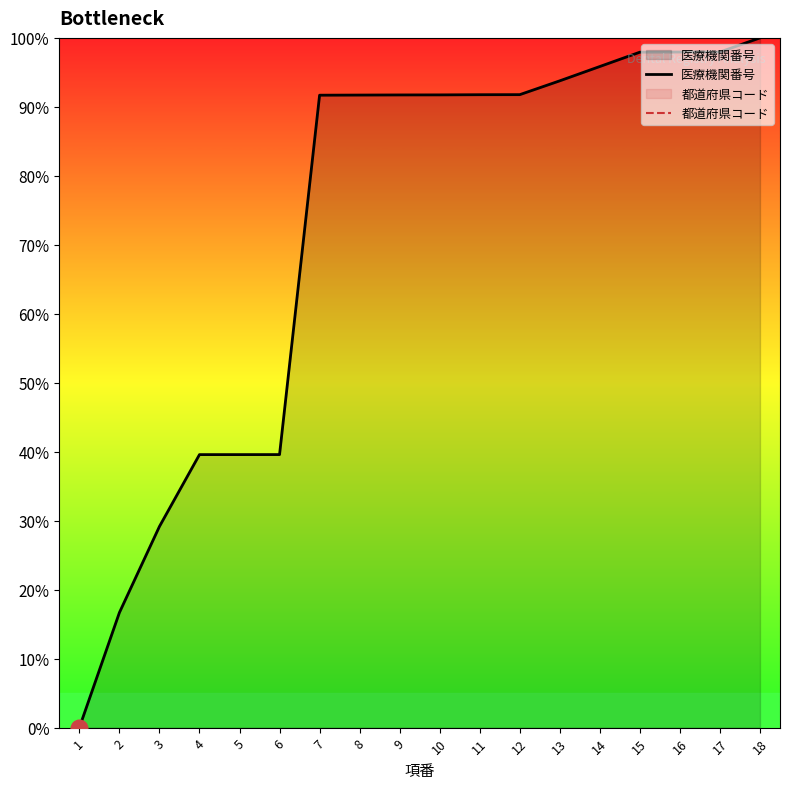

True or false: 都道府県コード and 医療機関番号 intersect in this chart.

False